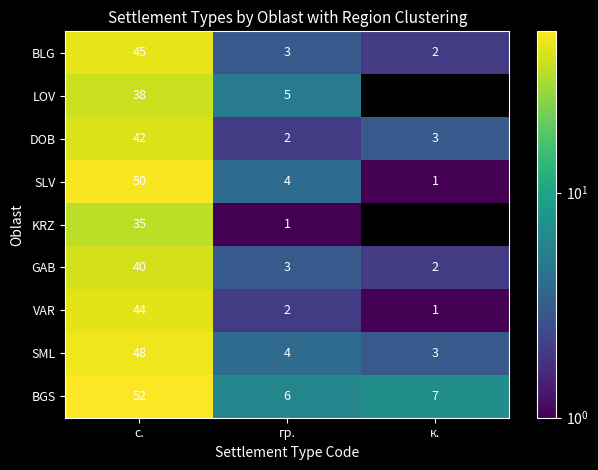

What is the difference between the highest and lowest values at гр.?

5